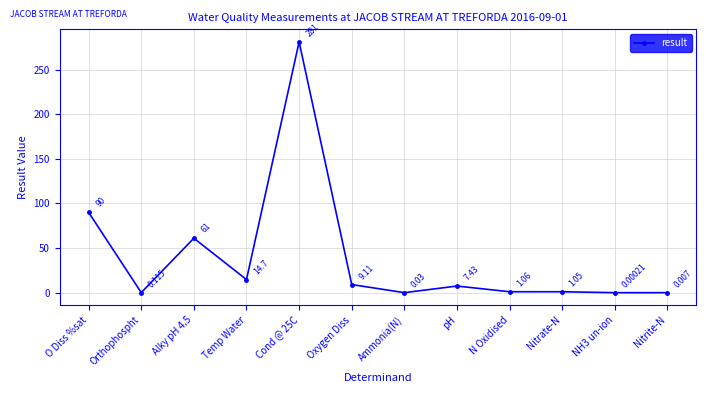

What is the average value?

38.8